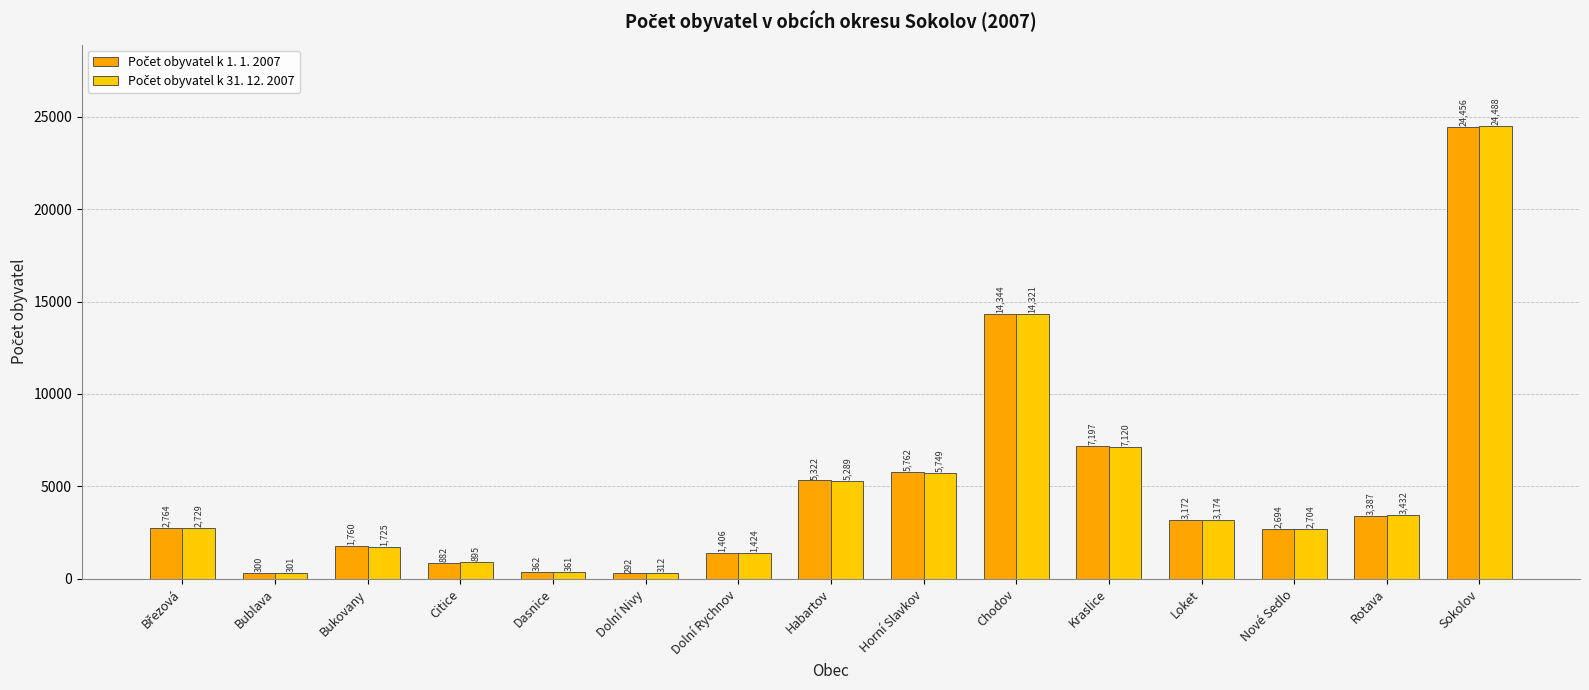

Count the number of data series in this chart.

2